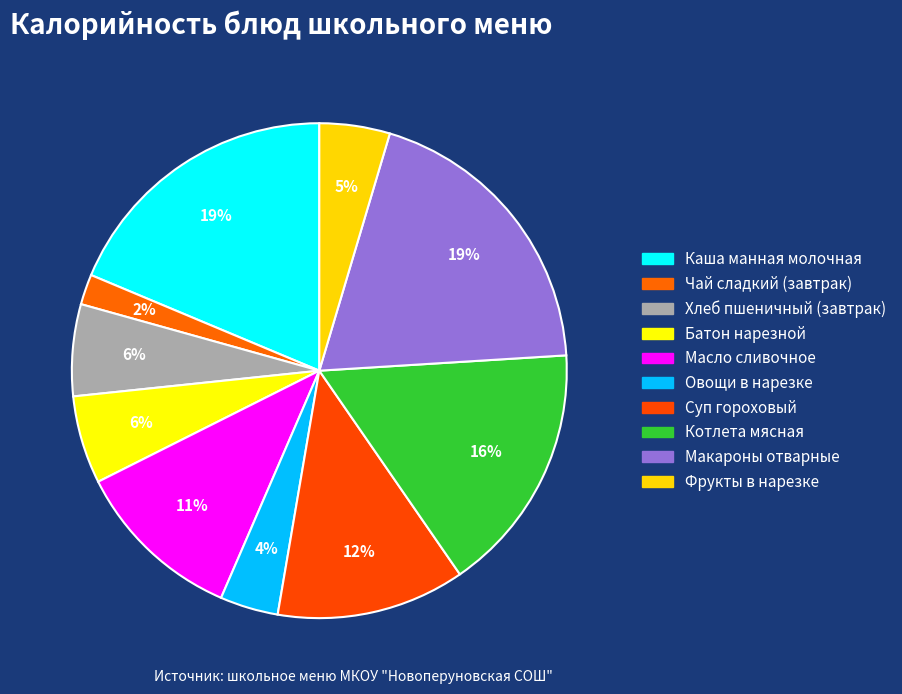

Is Суп гороховый the majority of the pie?

No